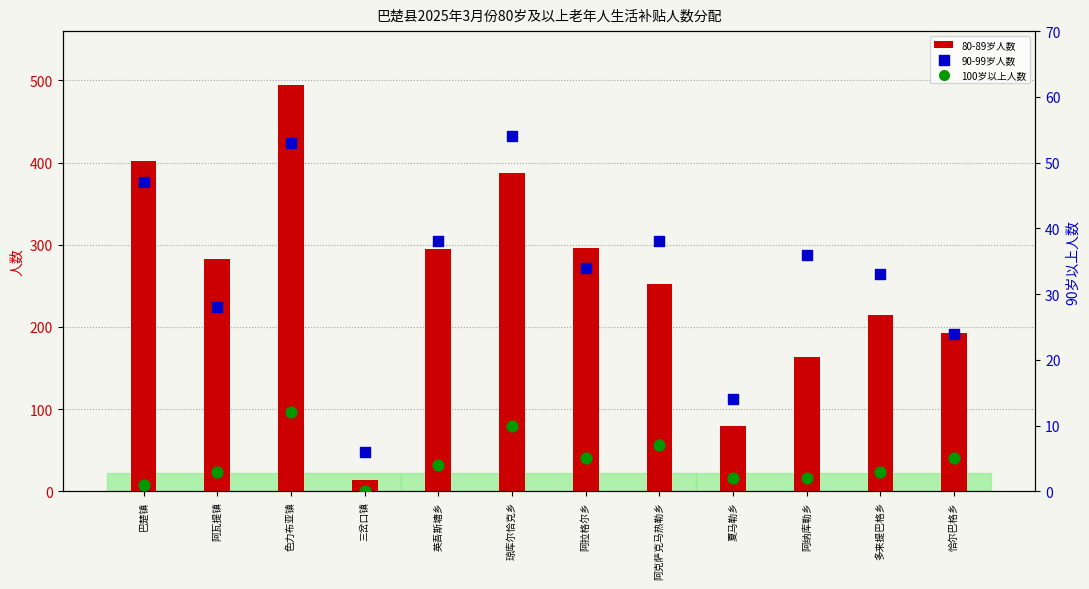

At how many categories does at least one series exceed 83?

10